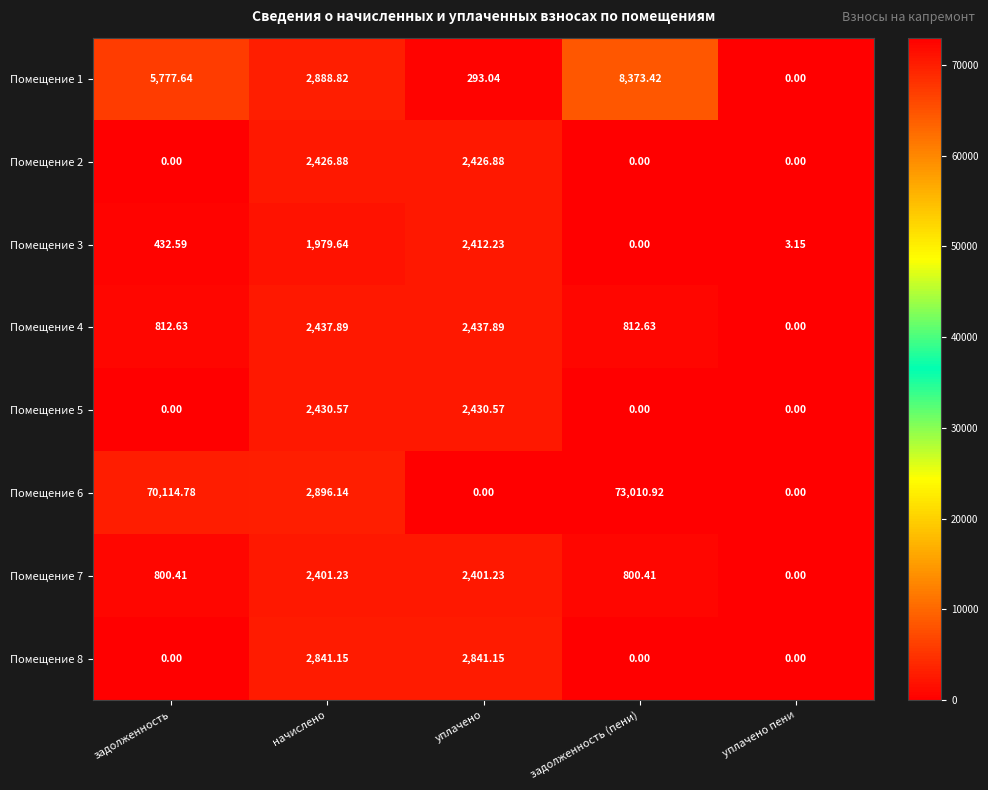

What is the maximum value shown in the chart?

73010.9